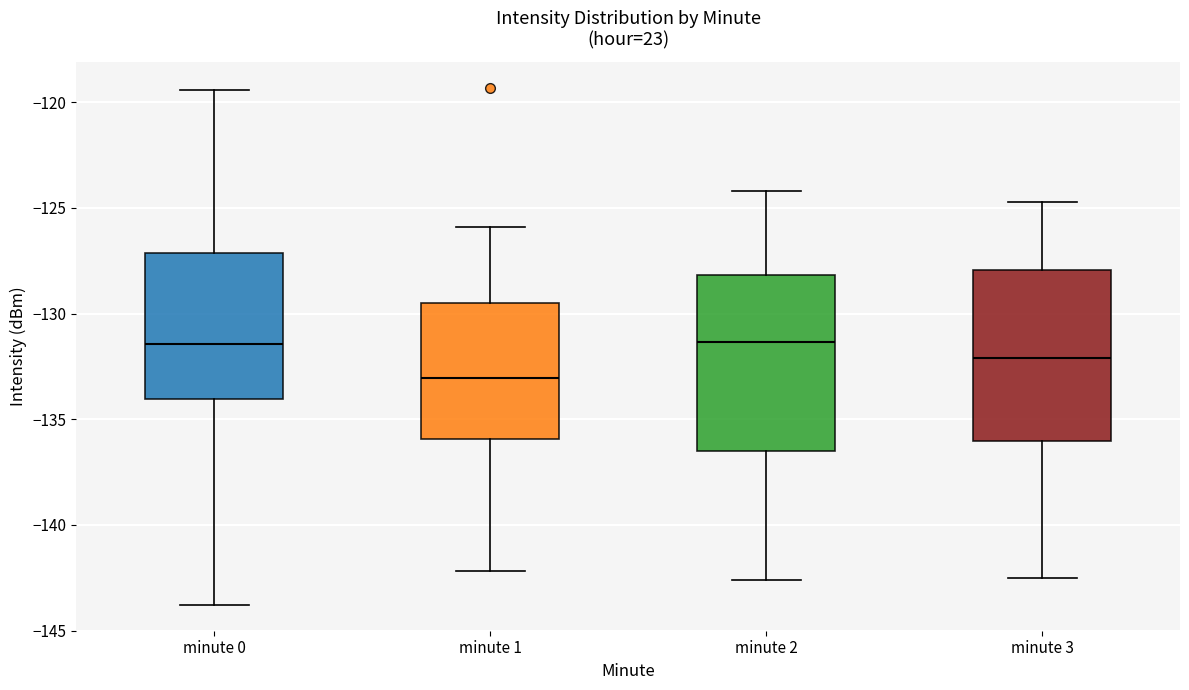

Reading left to right, transcribe this box plot: for each box, give where its median line is, the range the box spans, and where its two whiskers end, as read against the y-axis. The values are not printed on the chart, so give them approximately, as read against the axis.

minute 0: median -131.5, box -134.0 to -127.0, whiskers -144.0 to -119.5
minute 1: median -133.0, box -136.0 to -129.5, whiskers -142.0 to -126.0
minute 2: median -131.5, box -136.5 to -128.0, whiskers -142.5 to -124.0
minute 3: median -132.0, box -136.0 to -128.0, whiskers -142.5 to -124.5